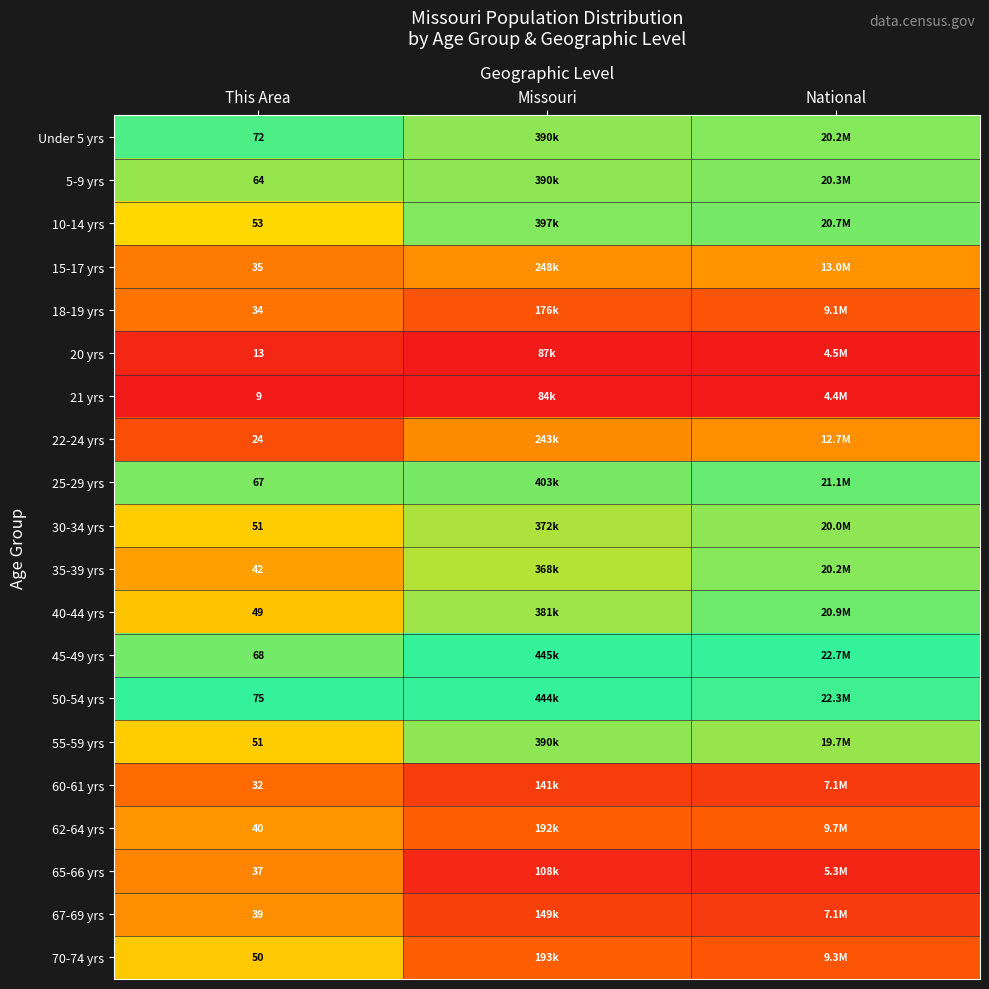

Rank the categories by 30-34 yrs value from highest to lowest.

National, Missouri, This Area